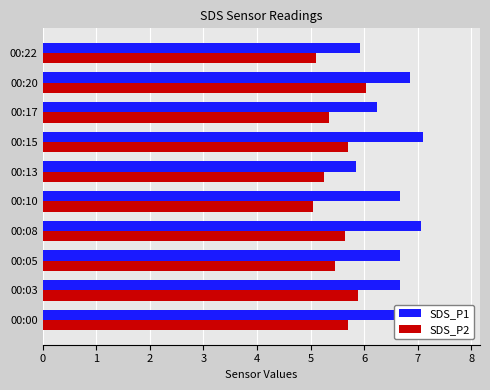

At 00:10, list the series in order from smallest to largest.

SDS_P2, SDS_P1